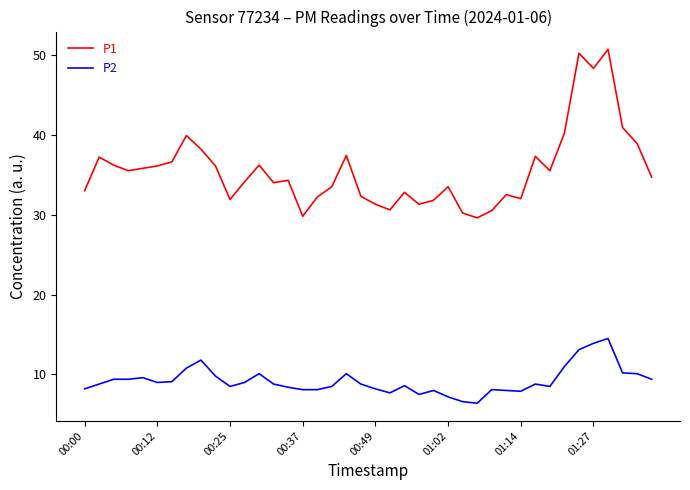

What is the minimum value shown in the chart?

6.4